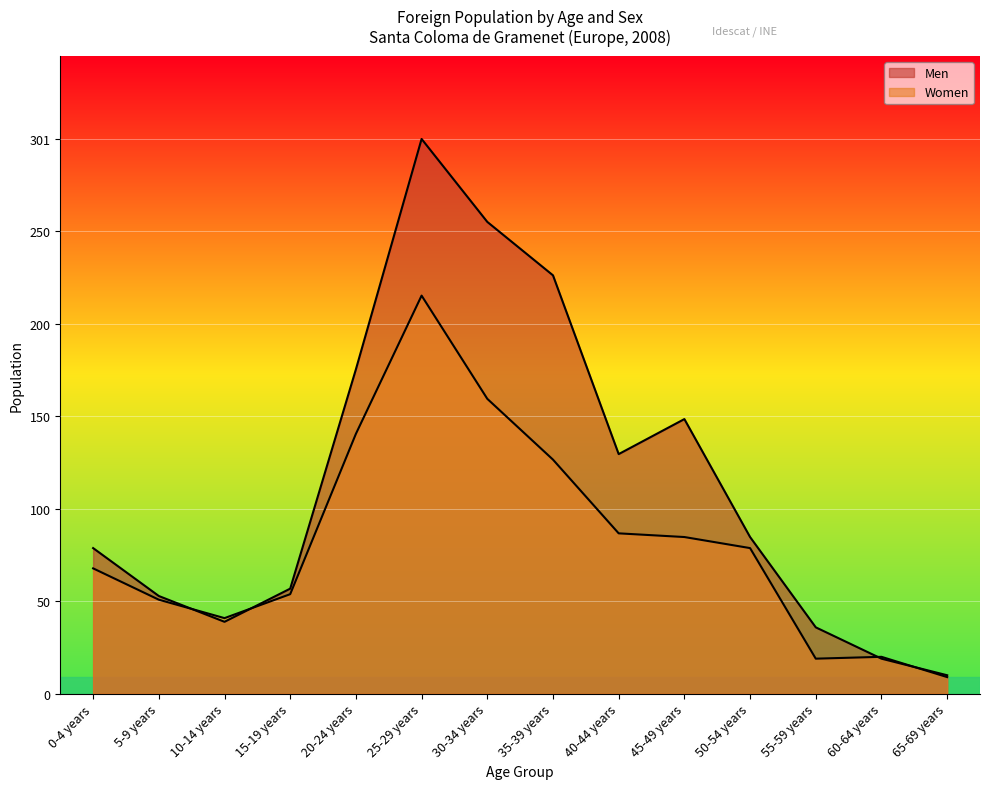

Which has a higher value, 10-14 years or 25-29 years?

25-29 years